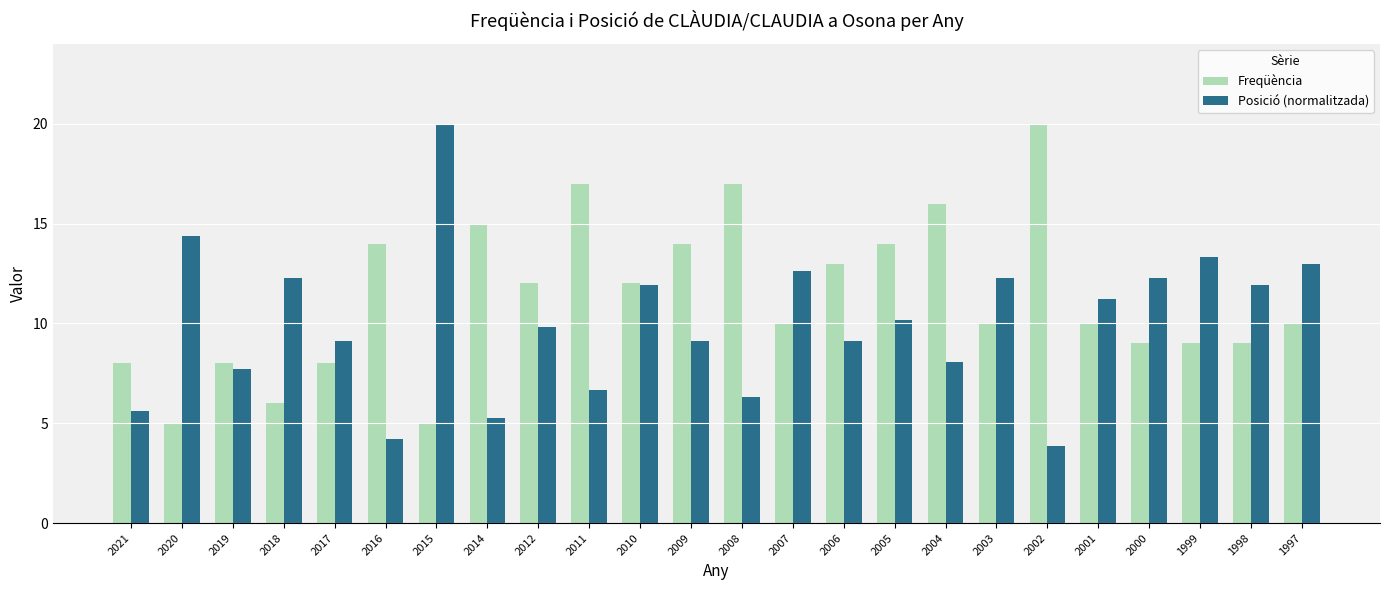

What is the spread (max minus min) of values at 2014?

9.7